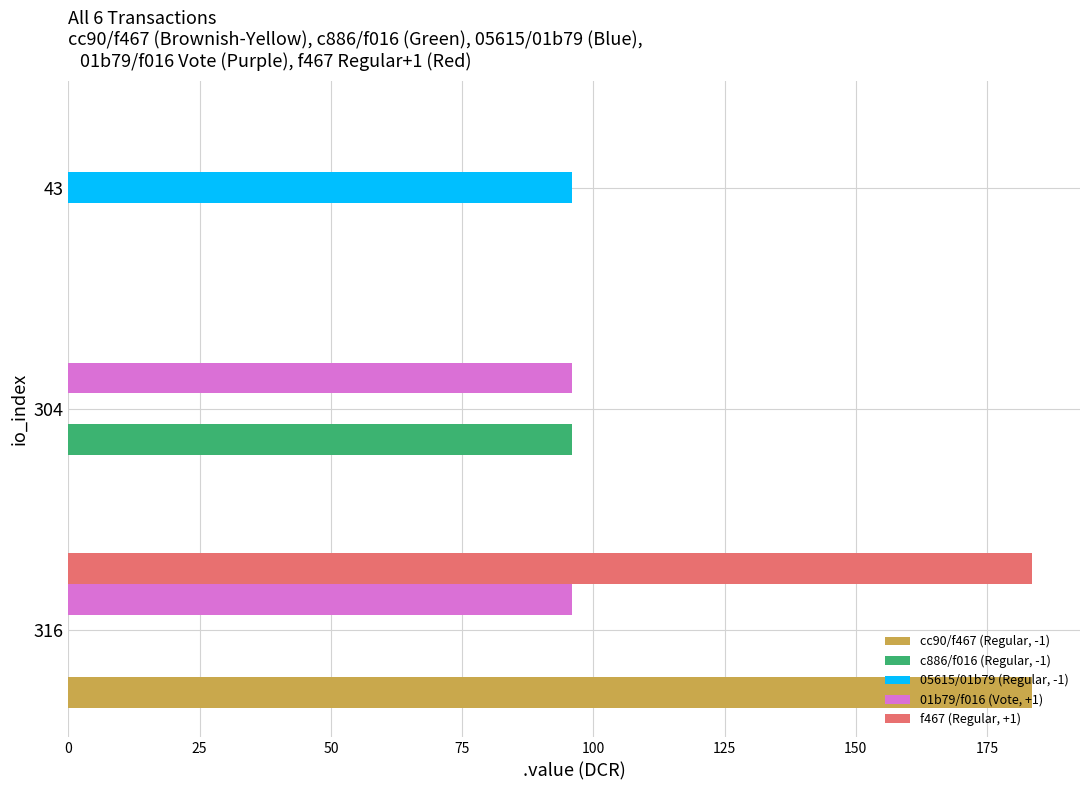

What is the total value across all series at 304?

191.8